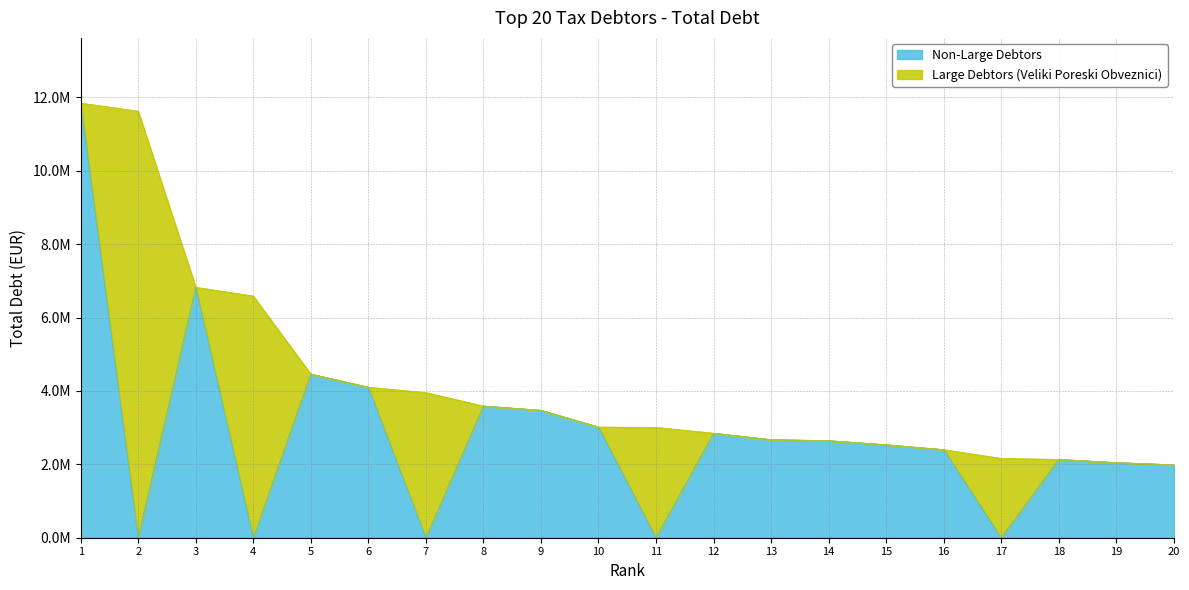

How many data points are above 3016293?

10